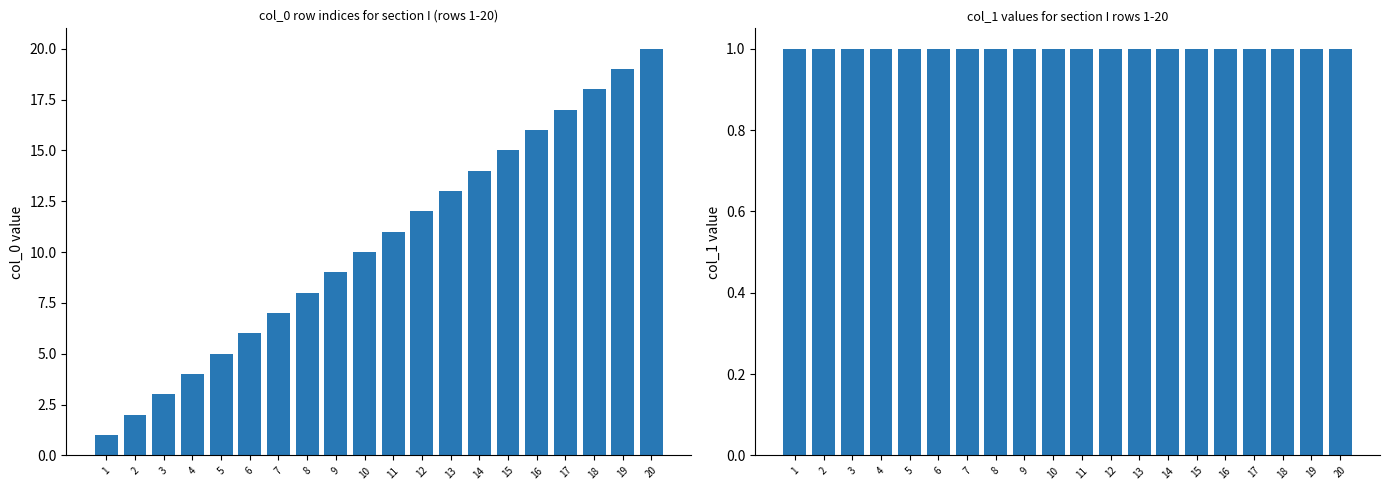

At which category is the sum across all series the highest?

20